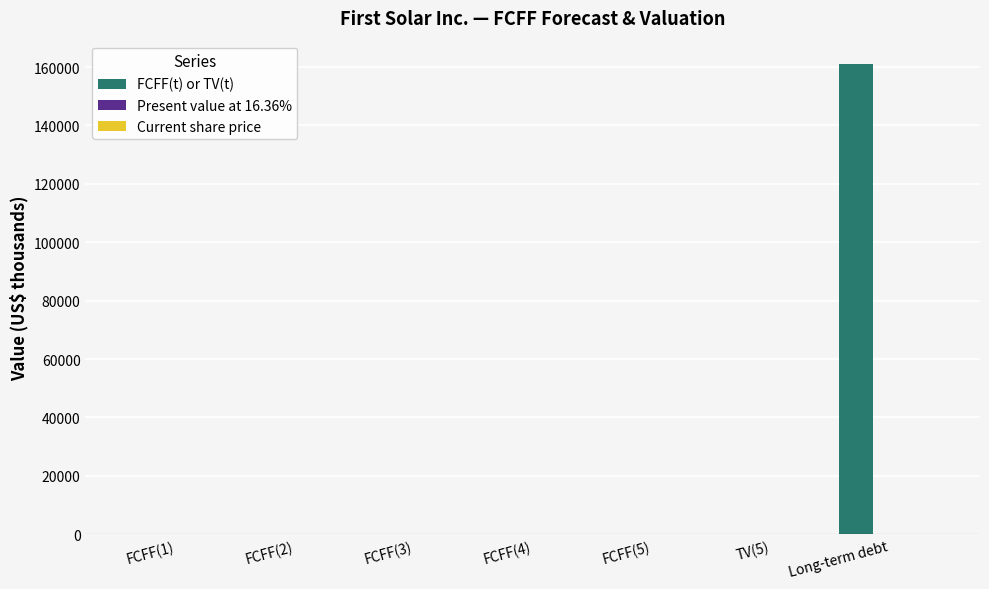

What is the maximum value shown in the chart?

160986.0